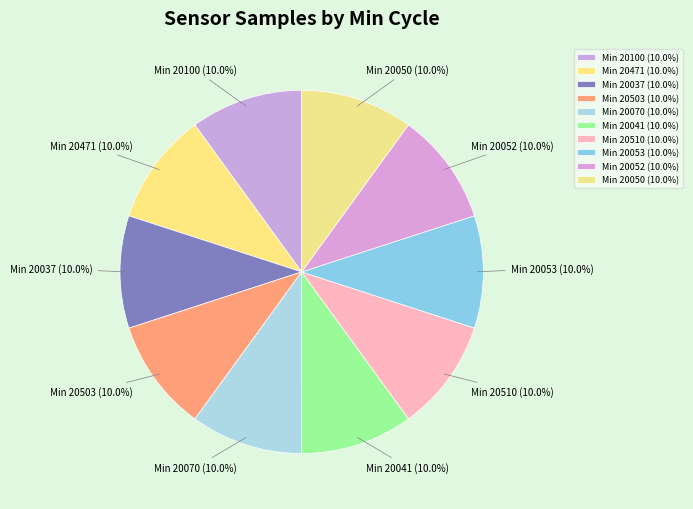

Is the sum of Min 20100 (10.0%) and Min 20037 (10.0%) greater than half?

No